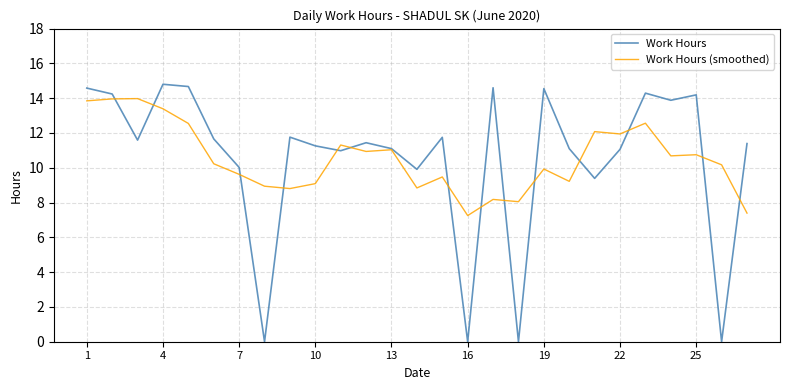

What is the sum of all Work Hours (smoothed) values?

284.2